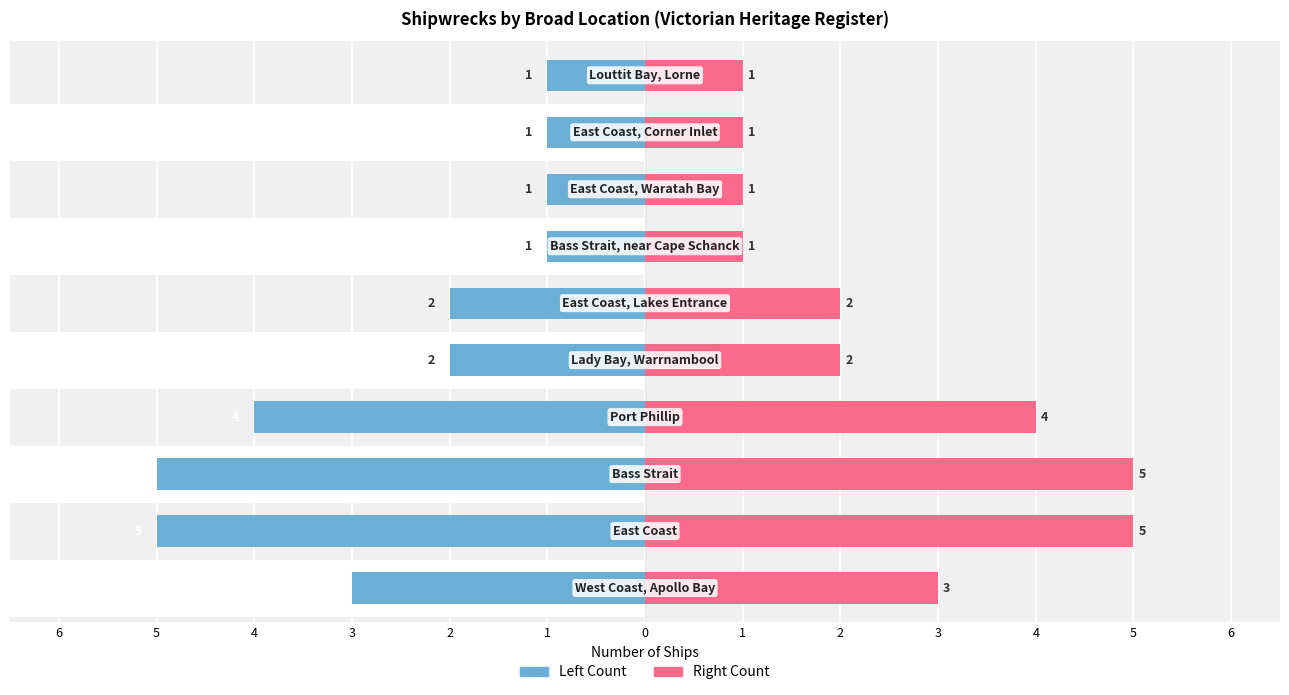

How many bars are there in total?

20